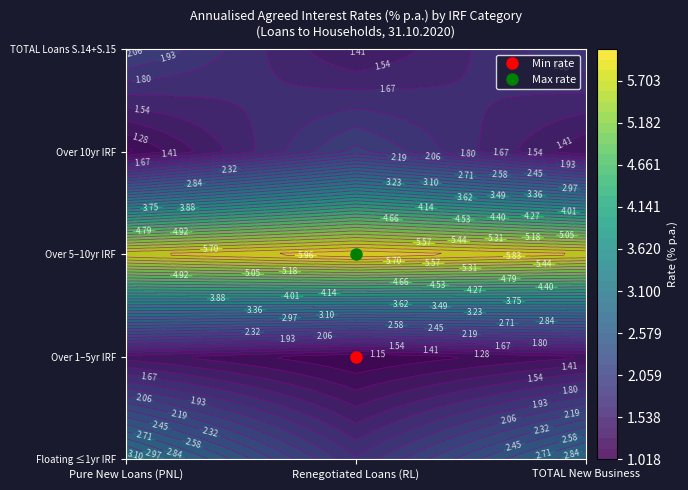

What is the maximum value shown in the chart?

6.1